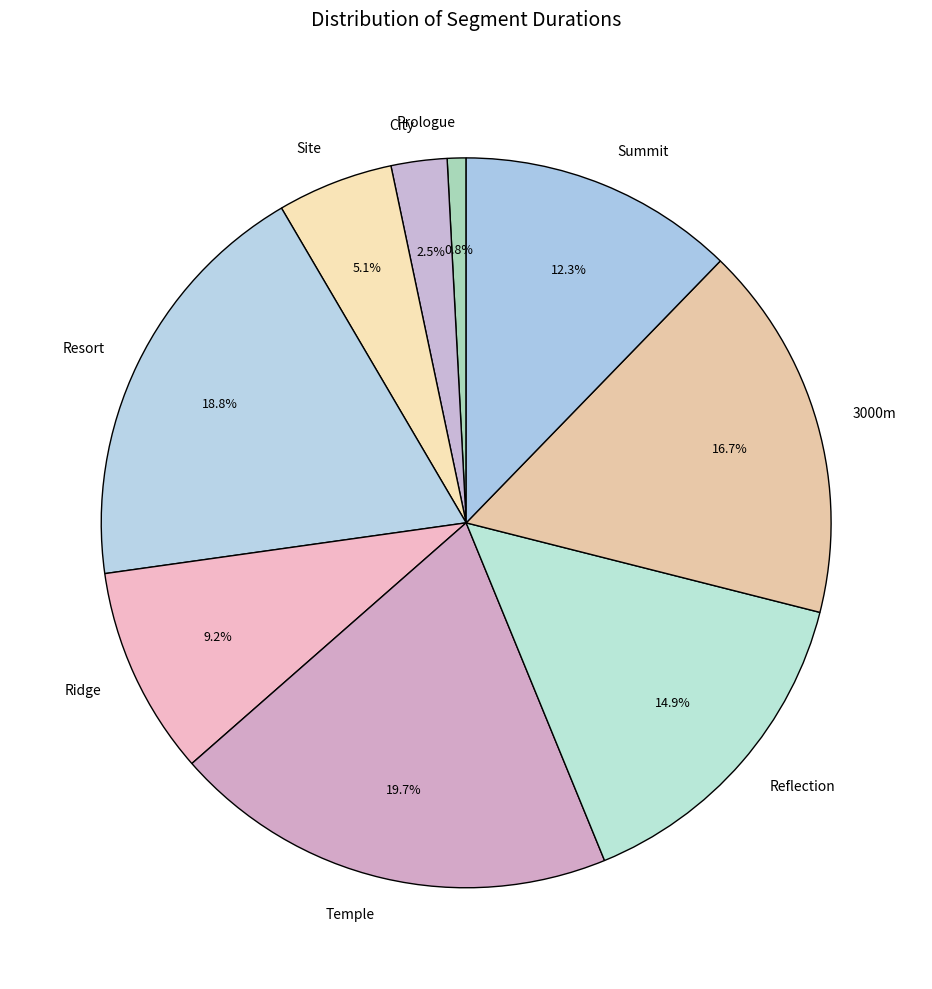

Does City account for over 50% of the chart?

No